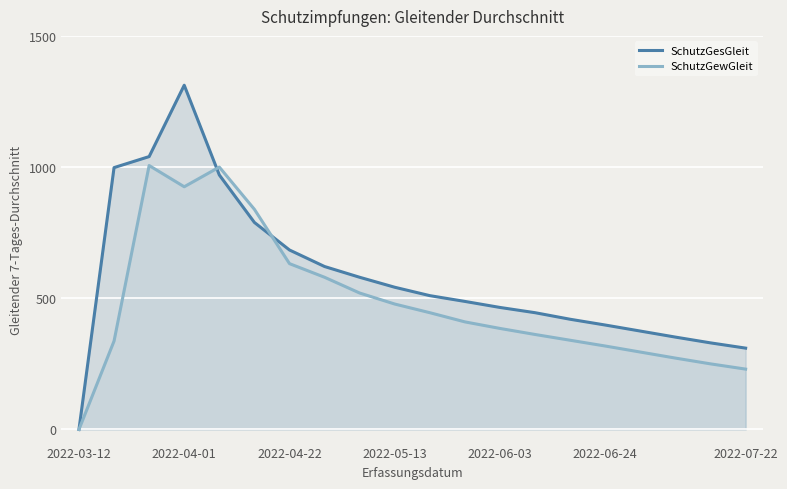

True or false: SchutzGewGleit has a value of 56 at 2022-07-22.

False